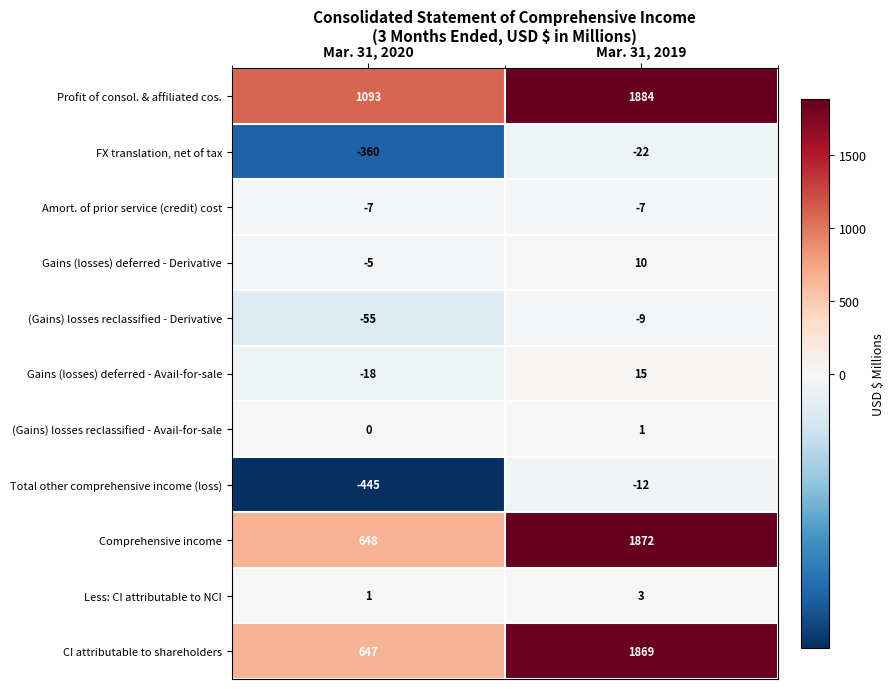

Read the FX translation, net of tax value at Mar. 31, 2020.

-360